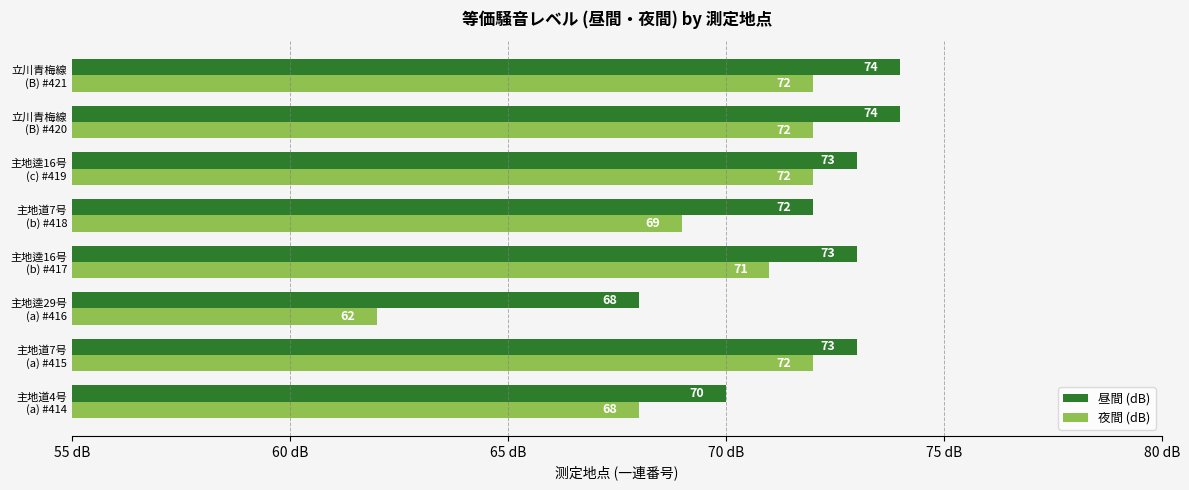

What are all the series names shown in the legend?

昼間 (dB), 夜間 (dB)